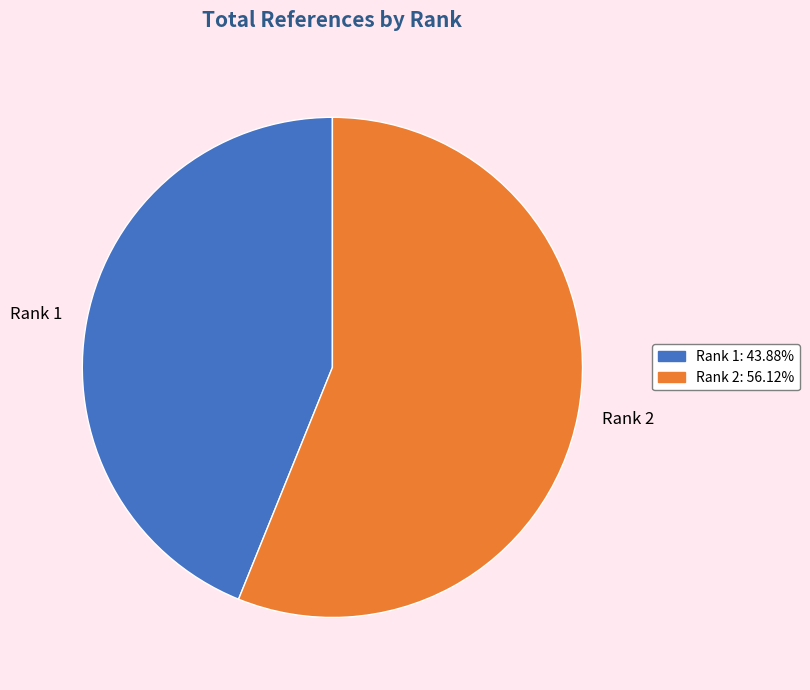

Is the sum of Rank 1 and Rank 2 greater than half?

Yes